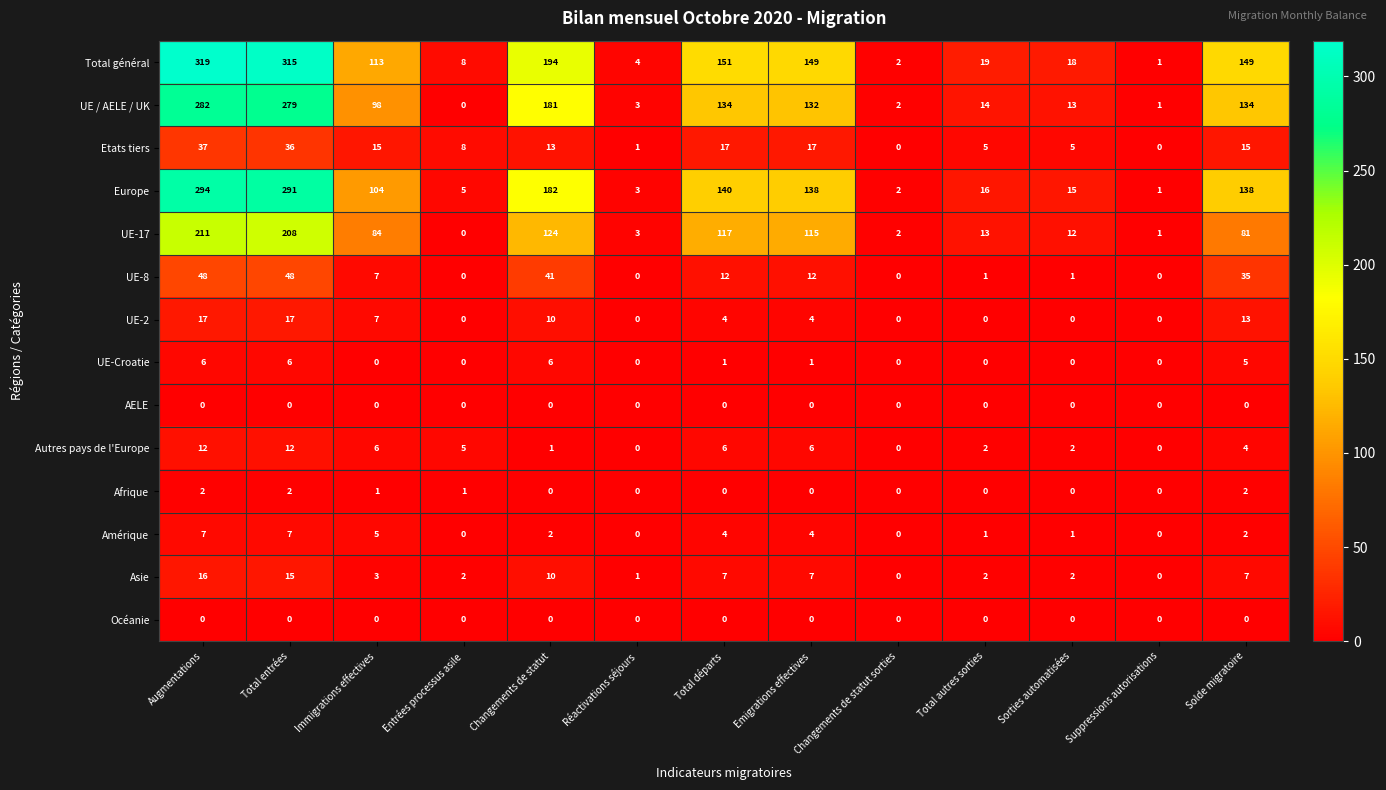

The value of UE / AELE / UK at Total autres sorties is 14. True or false?

True